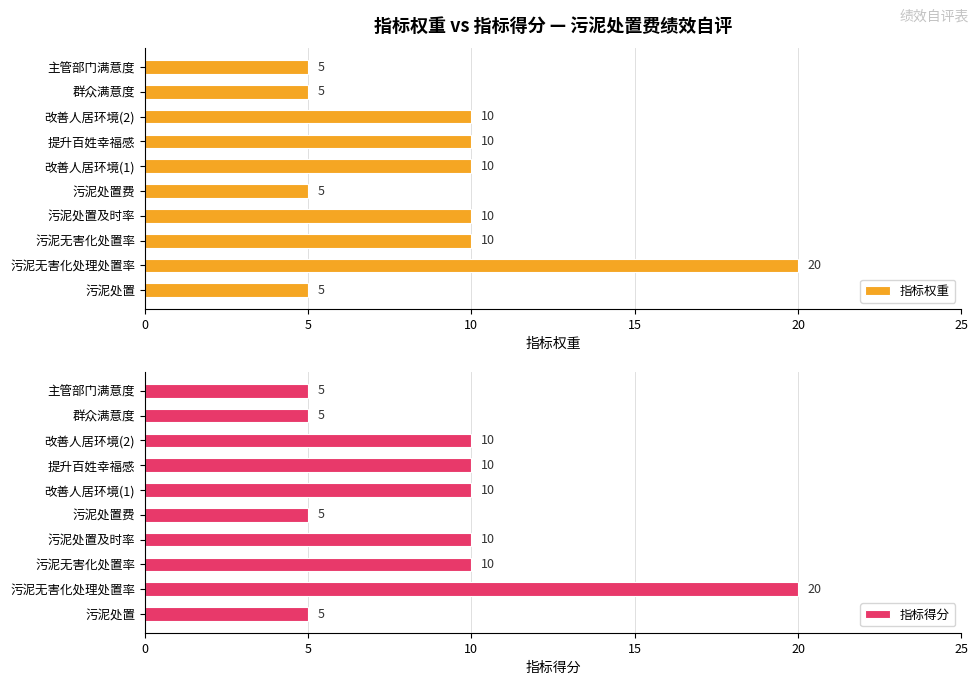

Reading left to right, what are all the values shown in this chart?

指标权重: 5	20	10	10	5	10	10	10	5	5
指标得分: 5	20	10	10	5	10	10	10	5	5